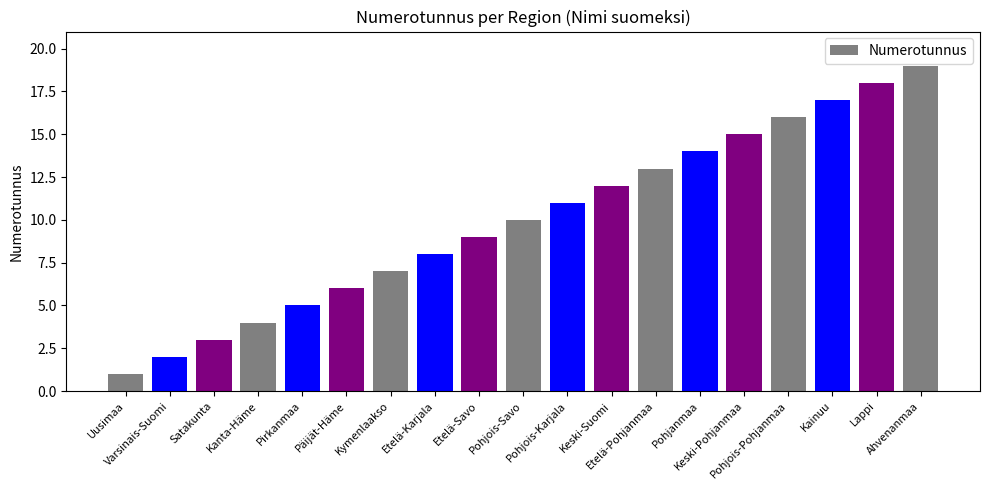

The value at Keski-Pohjanmaa is 15. True or false?

True